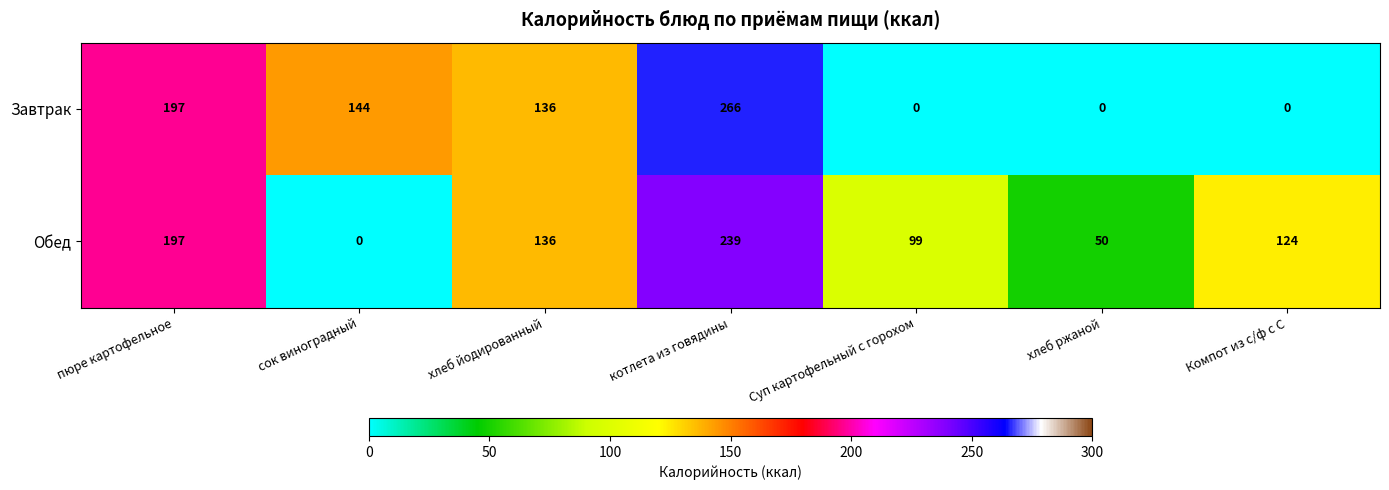

Rank the series at хлеб ржаной from highest to lowest value.

Обед, Завтрак